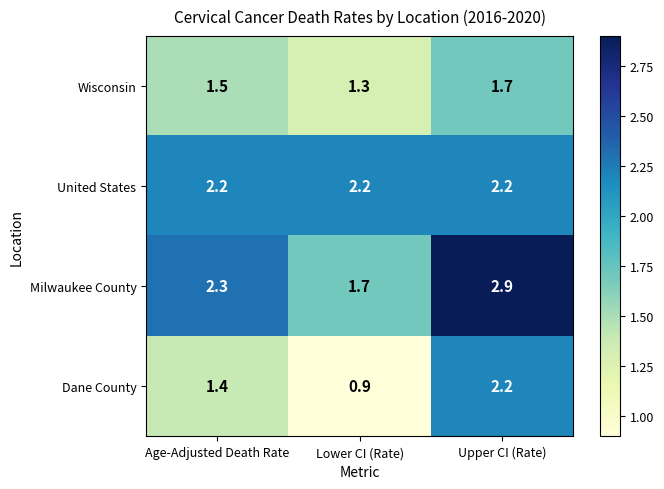

What is the average value of the Dane County series?

1.5